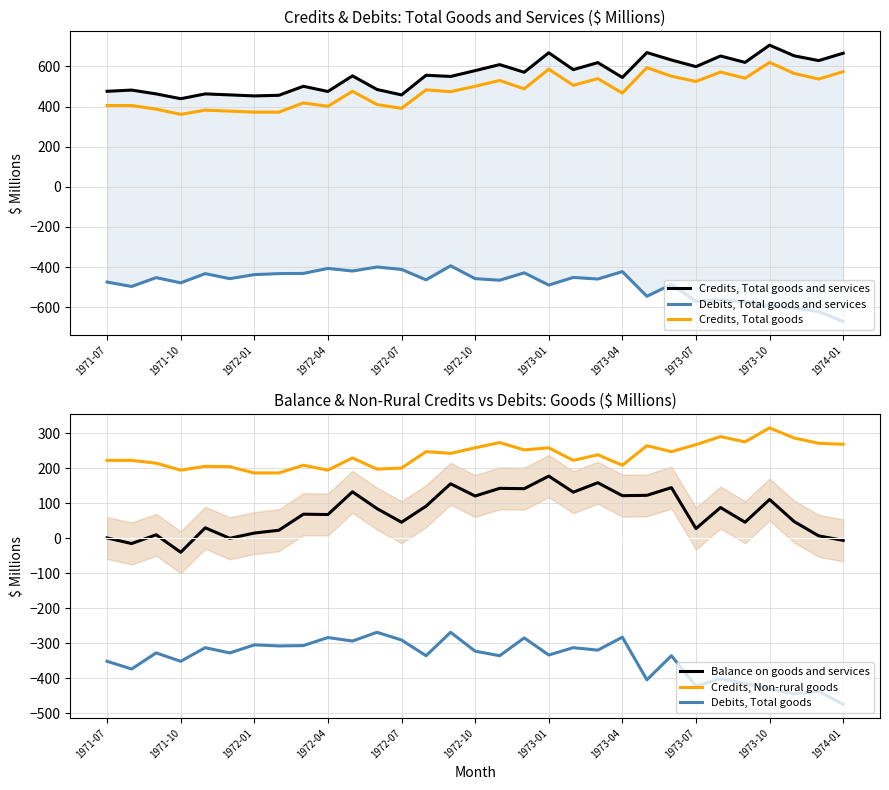

What is the maximum value for Credits, Total goods?

620